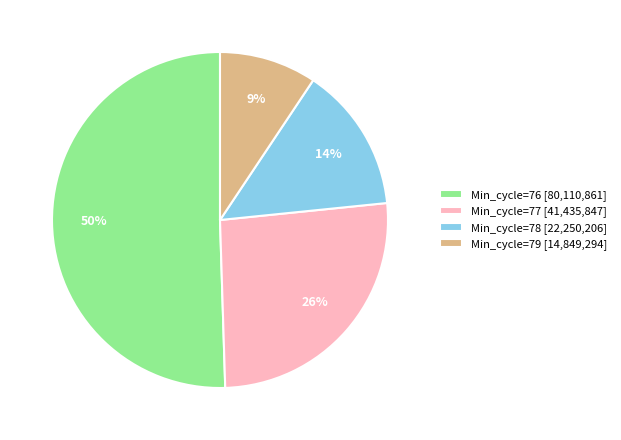

True or false: Min_cycle=77 [41,435,847] accounts for 26% of the total.

True